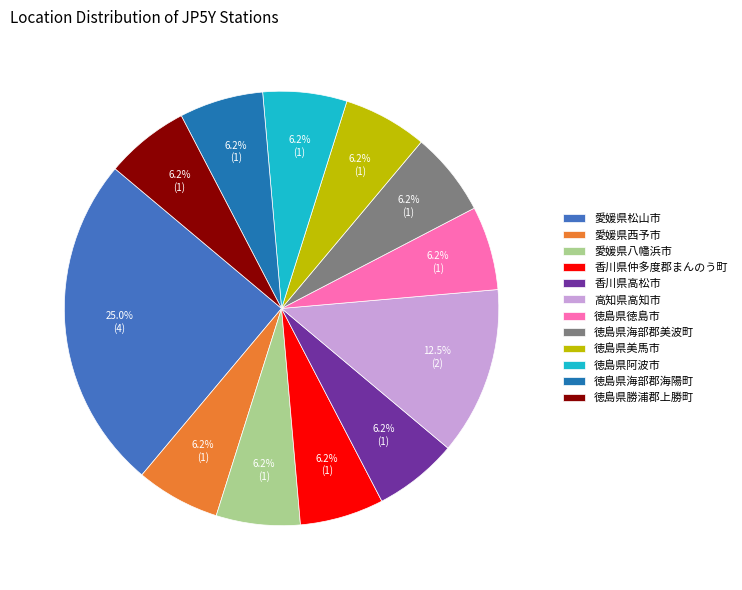

Combined, do 徳島県海部郡美波町 and 徳島県海部郡海陽町 account for over 50%?

No